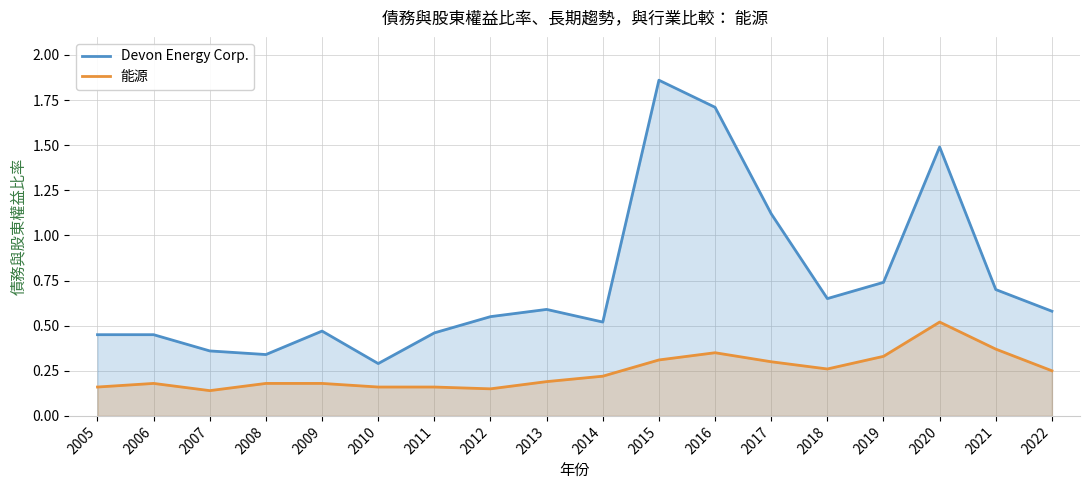

Does the chart have visible grid lines?

Yes